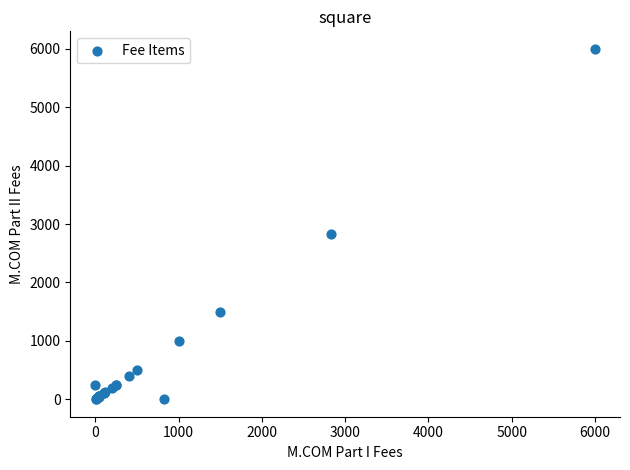

What Y value in the scatter plot is closest to 3000?

2835